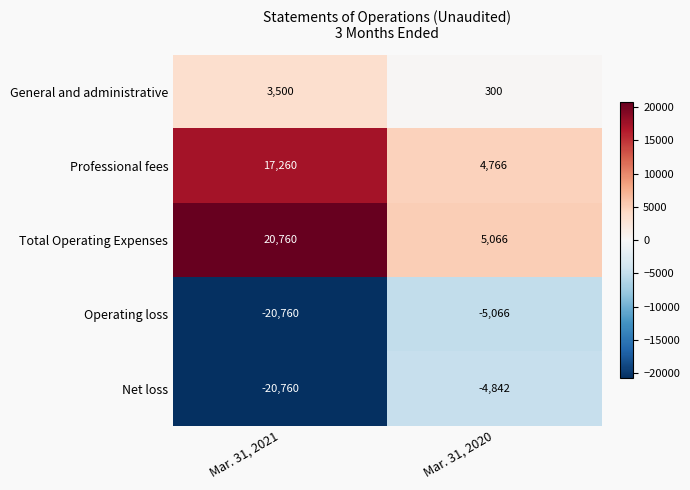

Between Mar. 31, 2021 and Mar. 31, 2020, which series saw the biggest shift?

Net loss